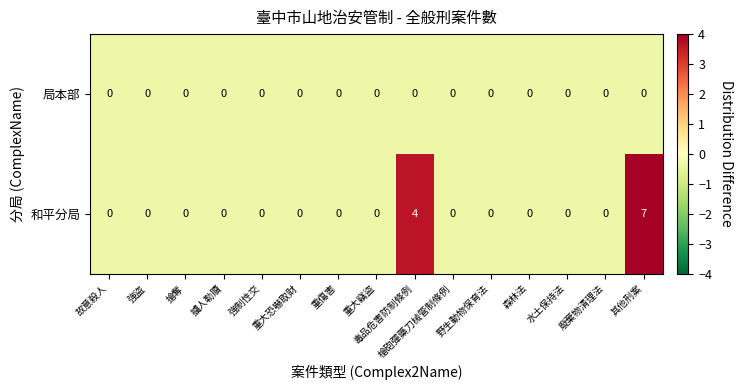

List the series in order of their overall mean, highest first.

和平分局, 局本部